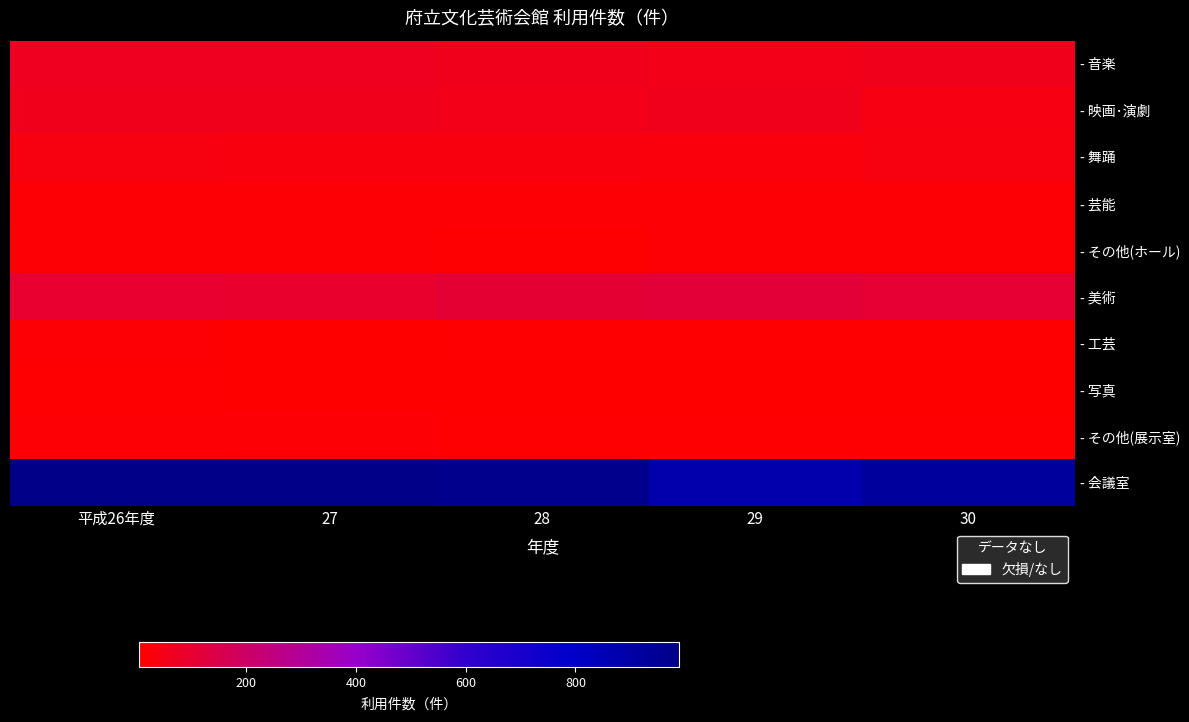

What is the spread (max minus min) of values at 29?

879